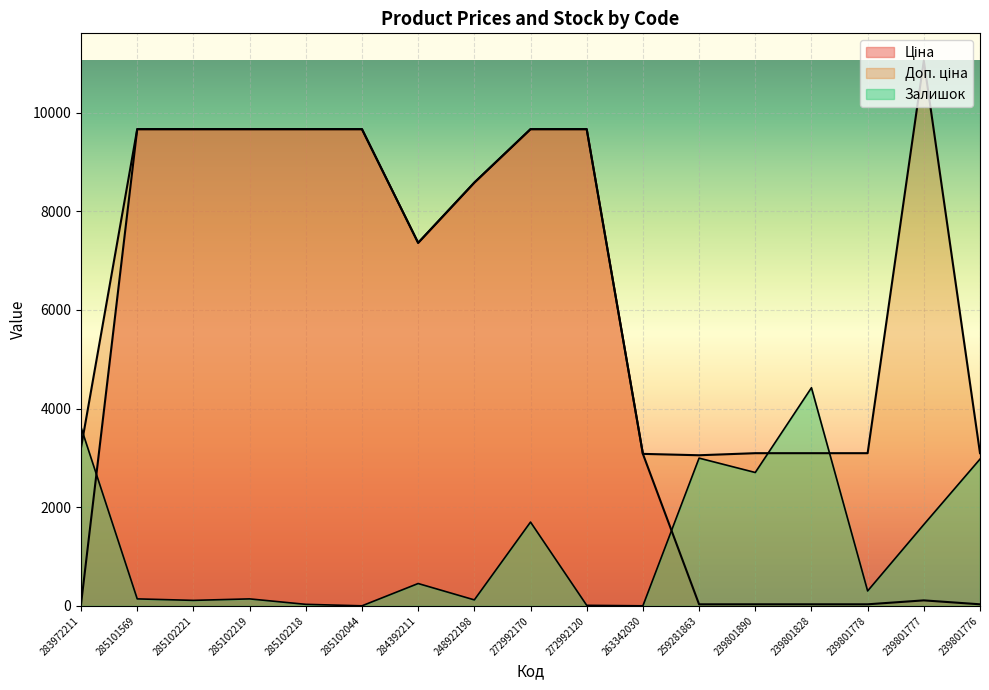

What is the minimum value for Ціна?

30.5